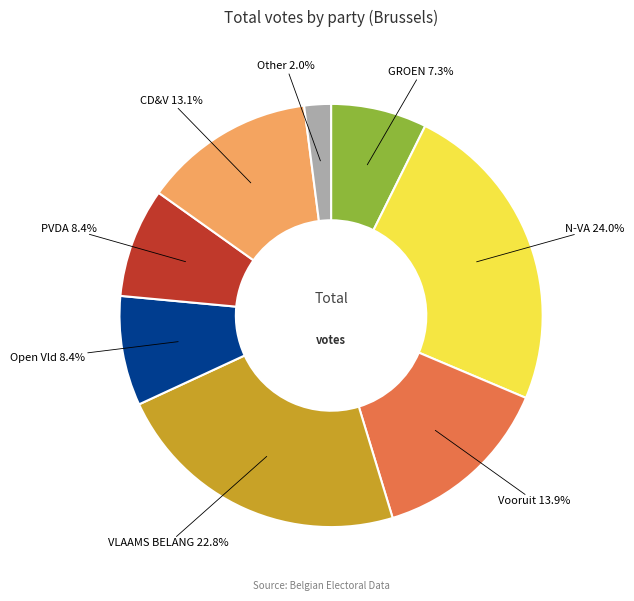

How many slices are in this pie chart?

8